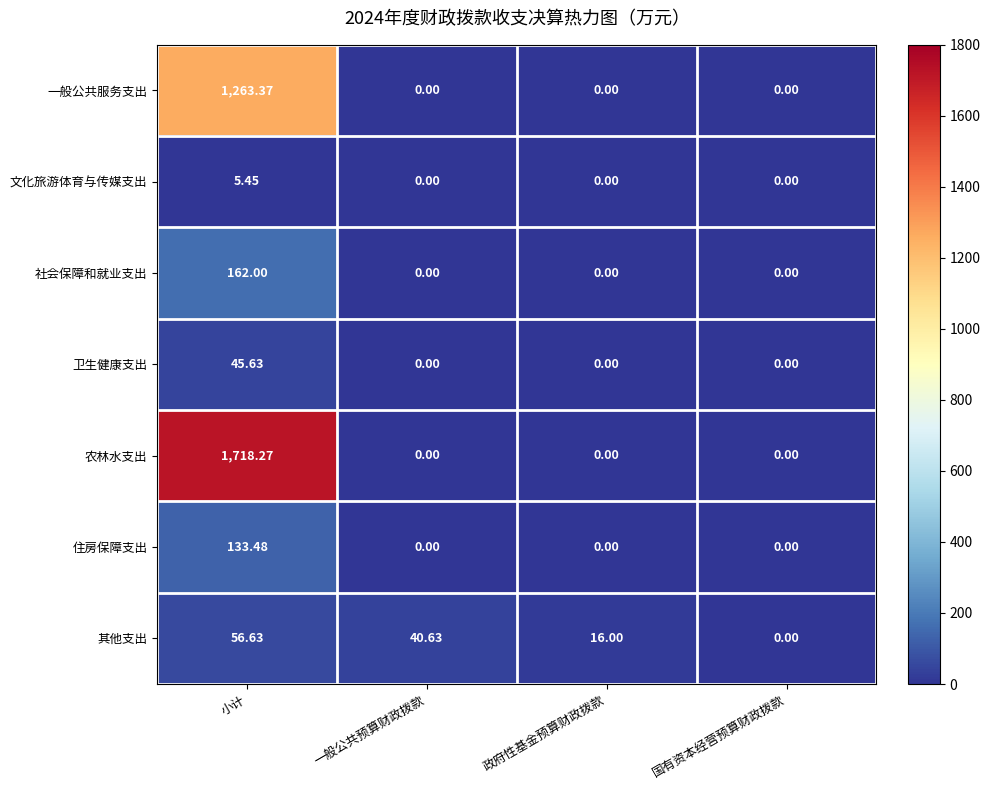

Which series has the largest total across all categories?

农林水支出